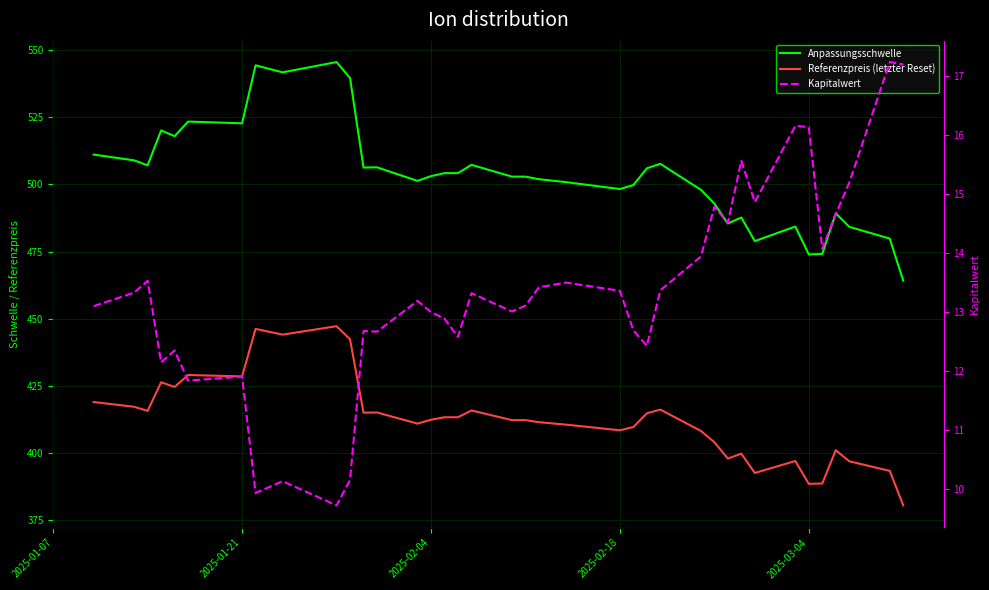

Reading left to right, what are all the values shown in this chart?

Anpassungsschwelle: 511.1	509.0	507.1	520.1	518.0	523.4	522.8	544.4	541.8	545.6	539.6	506.3	506.4	501.3	503.1	504.2	504.2	507.3	502.9	502.9	502.0	500.9	498.3	499.8	506.0	507.7	498.0	492.9	485.4	487.7	478.9	484.3	474.0	474.1	489.2	484.2	479.8	464.1
Referenzpreis (letzter Reset): 418.9	417.2	415.7	426.3	424.6	429.0	428.5	446.2	444.1	447.2	442.3	415.0	415.1	410.9	412.4	413.3	413.3	415.8	412.2	412.2	411.4	410.5	408.4	409.6	414.8	416.1	408.2	404.0	397.9	399.7	392.5	397.0	388.5	388.6	401.0	396.9	393.3	380.4
Kapitalwert: 13.1	13.3	13.5	12.2	12.3	11.8	11.9	9.9	10.1	9.7	10.2	12.7	12.7	13.2	13.0	12.9	12.6	13.3	13.0	13.1	13.4	13.5	13.4	12.7	12.4	13.4	13.9	14.8	14.5	15.6	14.9	16.1	16.1	14.1	14.7	15.2	17.2	17.2